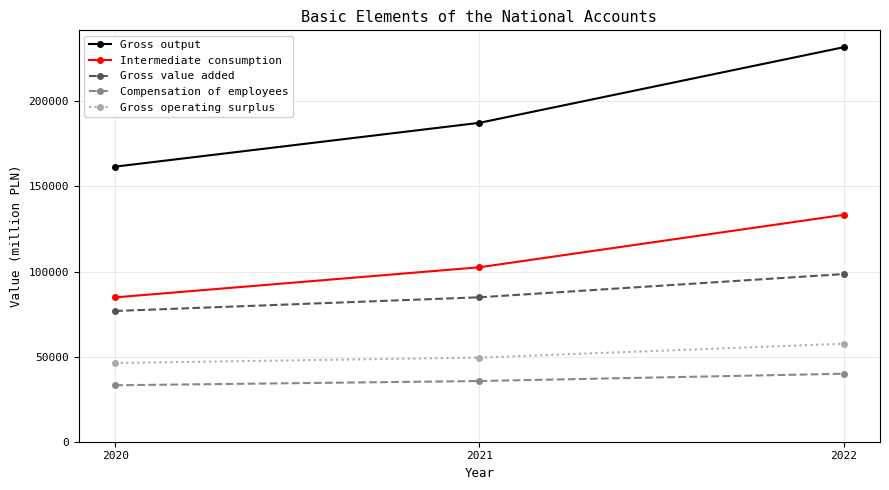

What is the value of the Compensation of employees point at the 2nd from the left?

35666